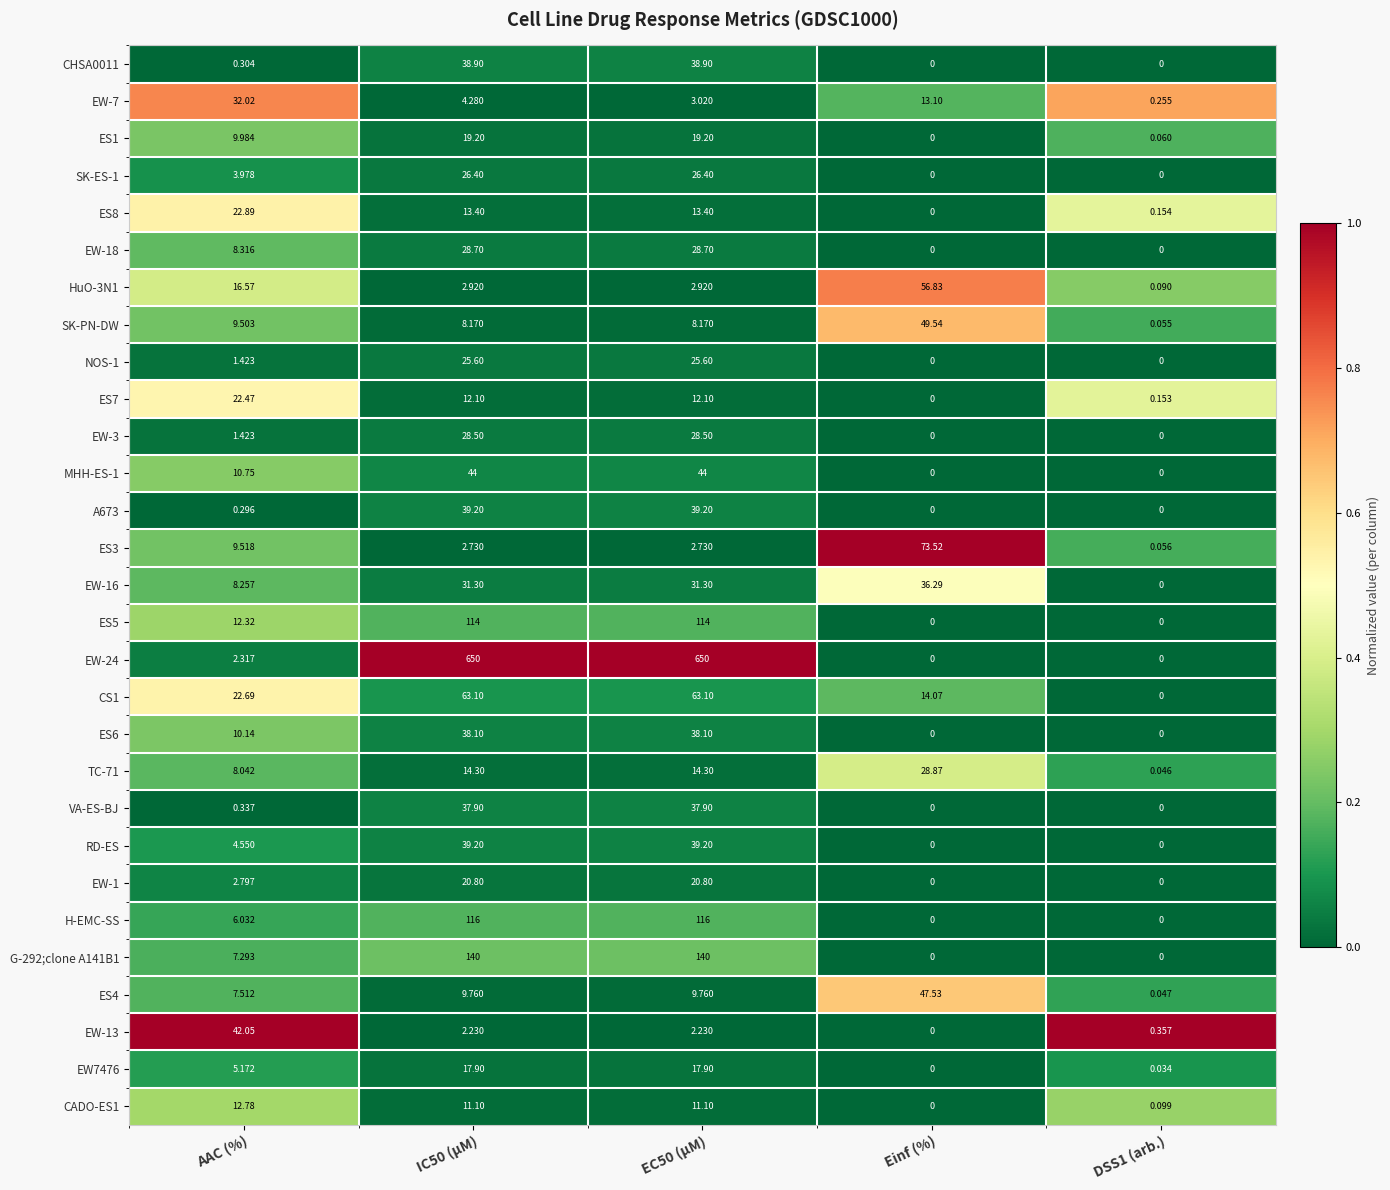

At which category is the sum across all series the highest?

IC50 (µM)